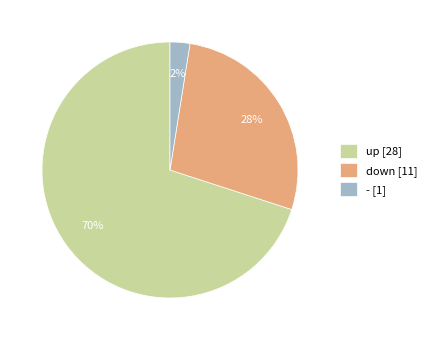

Which has a higher value, up [28] or down [11]?

up [28]